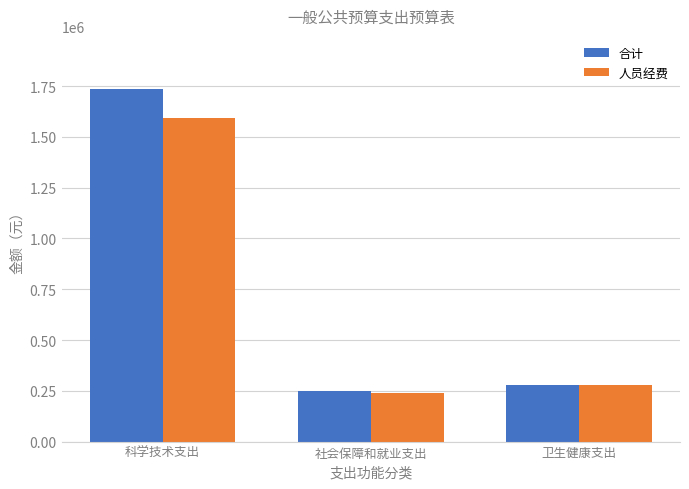

What is the difference between the maximum and second lowest values in the 人员经费 series?

1317872.3